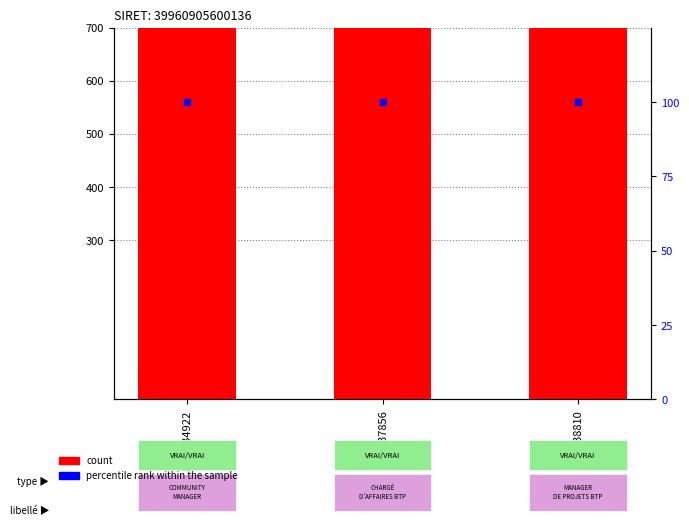

Is the value of percentile rank within the sample at RNCP37856 greater than the value of count at RNCP37856?

No